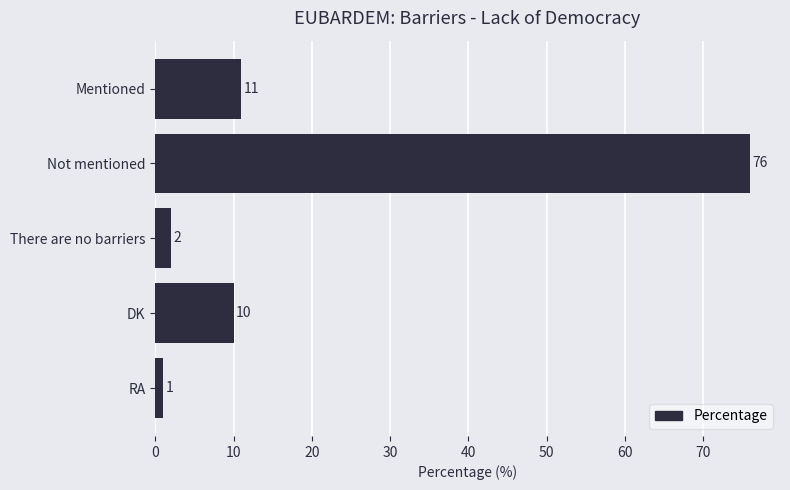

Does the chart contain any negative values?

No